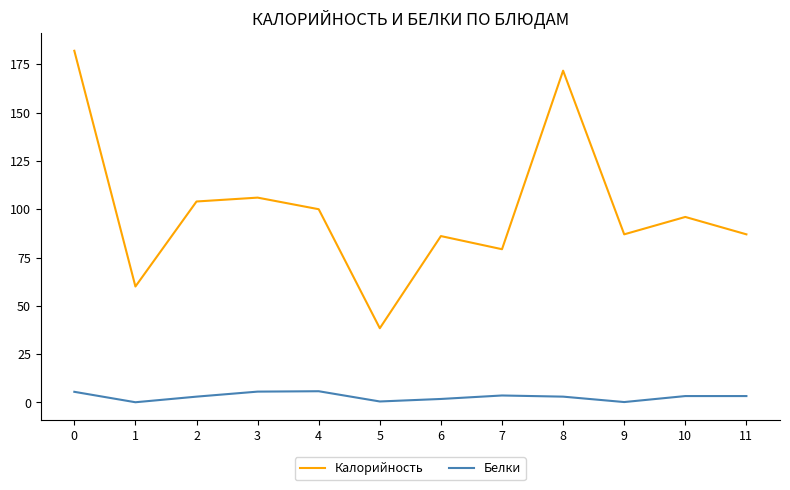

The Калорийность series shows 171.7 at 8. True or false?

True